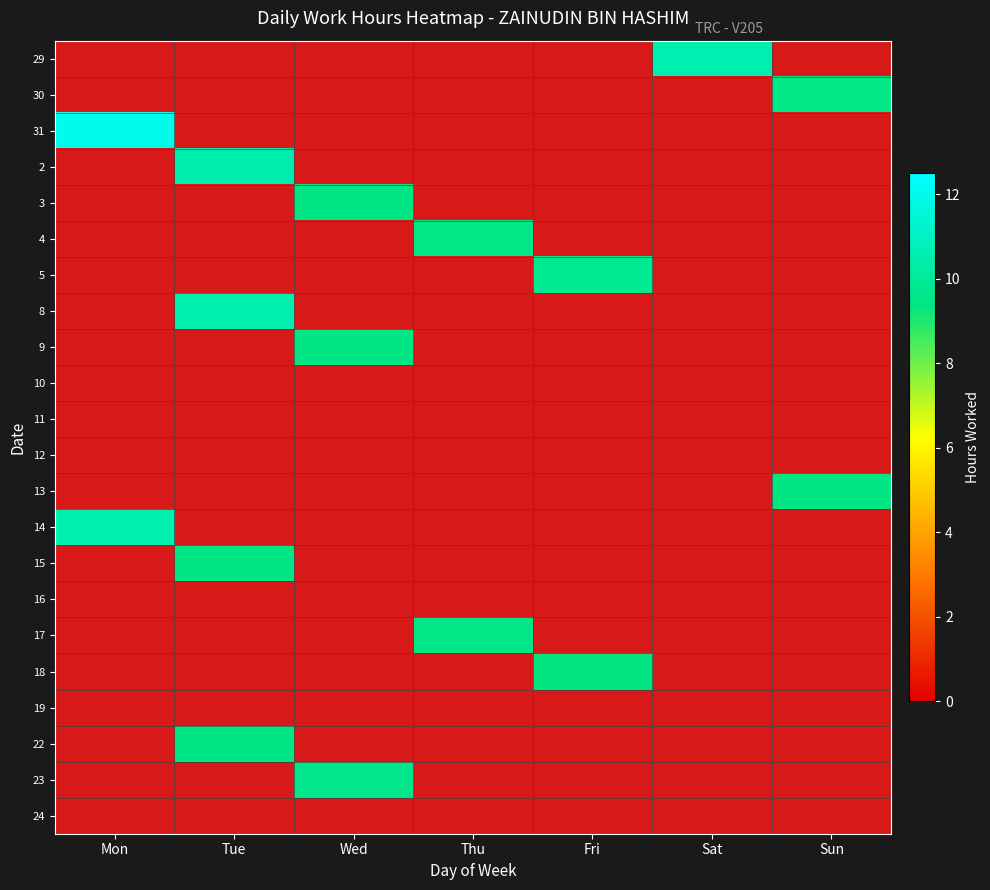

Count the number of categories in the chart.

7